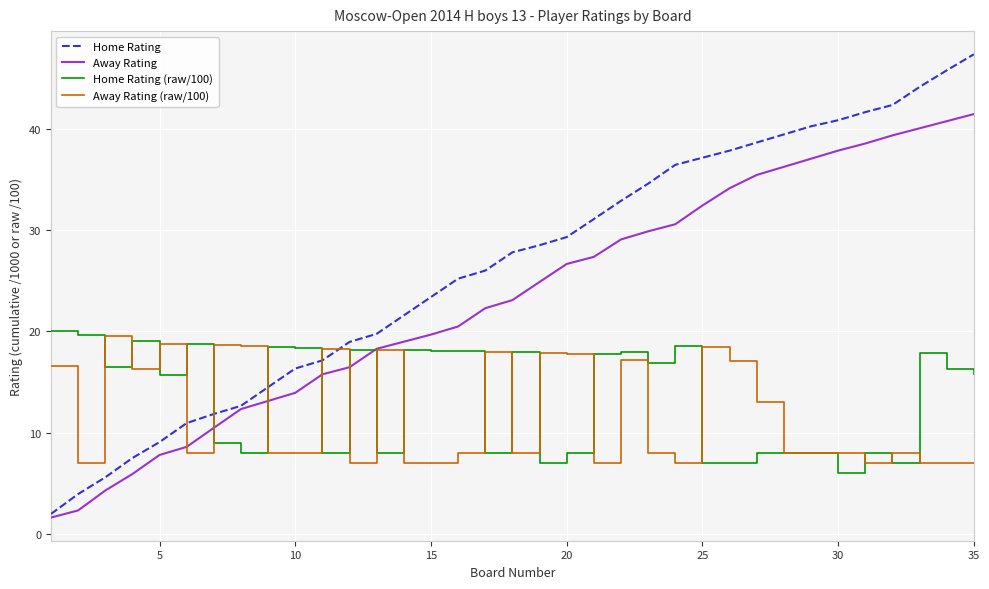

Which series has the widest spread of values?

Home Rating